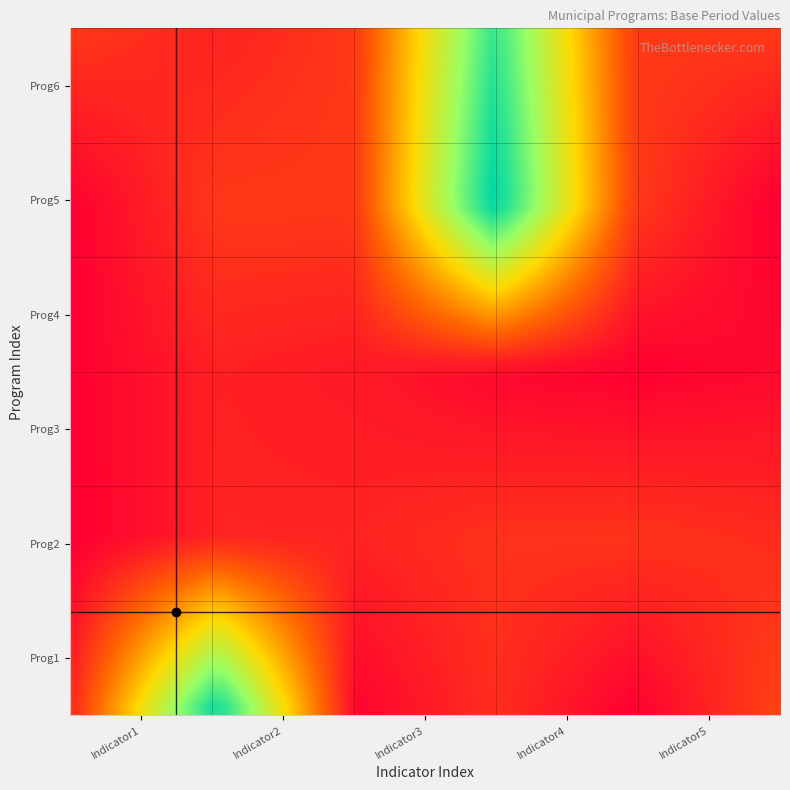

Reading left to right, transcribe all the data shown in this chart.

1: 91.5	717.3	8.7	82.0	1.9	115.0
2: 0.0	63.3	63.0	89.3	92.8	78.4
3: 3.3	58.2	46.1	13.2	2.2	17.0
4: 5.5	100.0	100.0	742.5	104.5	0.8
5: 96.8	62.0	100.0	668.9	101.9	98.7